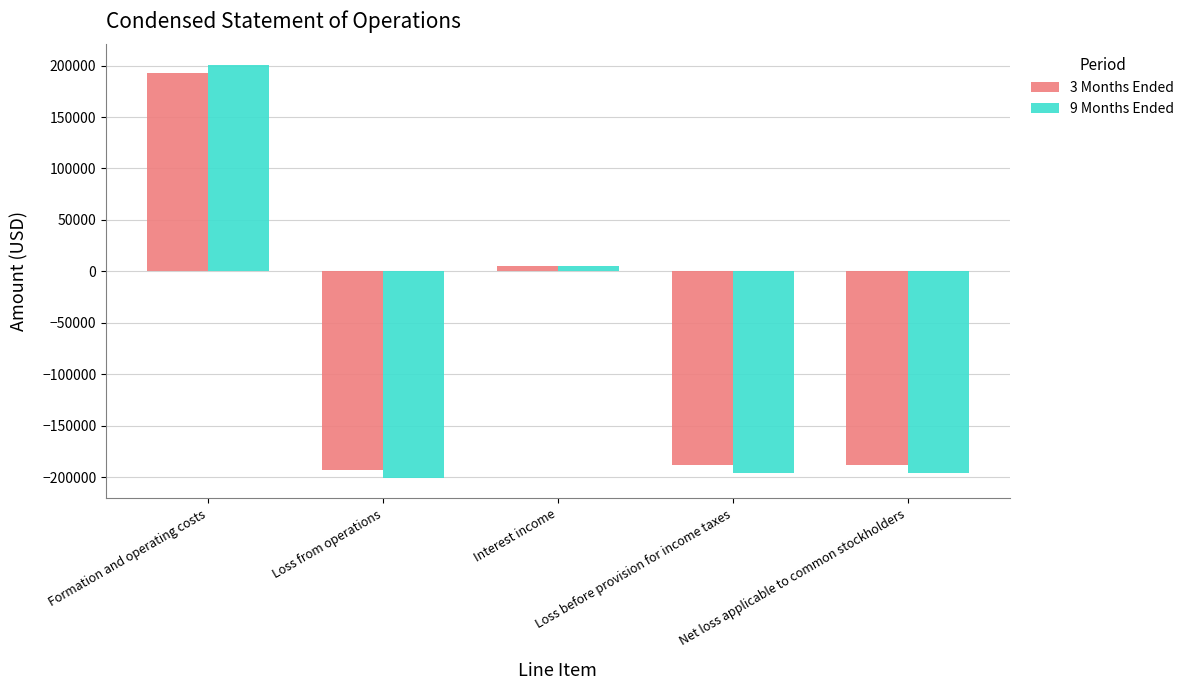

What is the difference between the second highest and second lowest values in the 9 Months Ended series?

200599